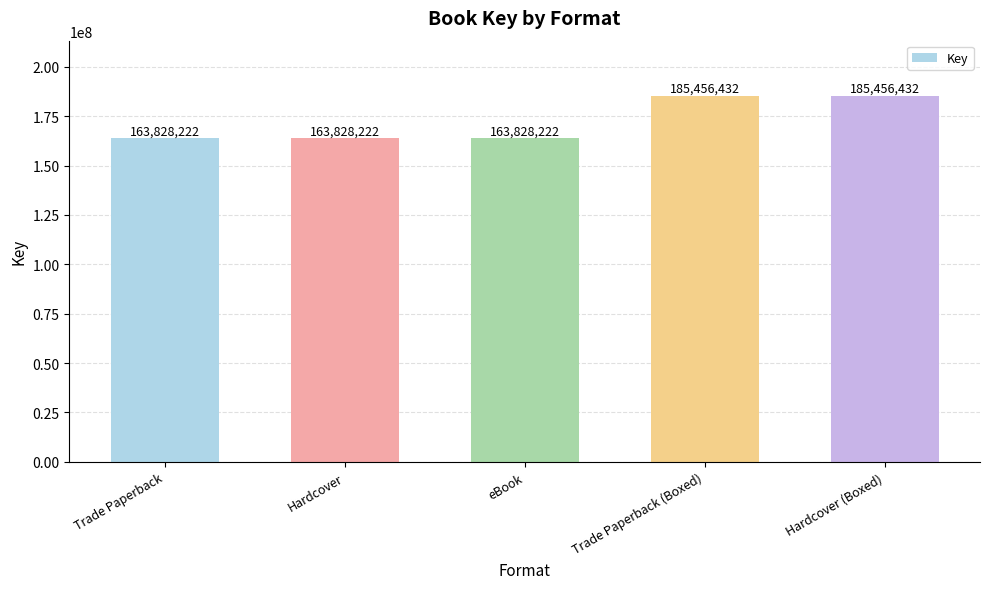

What position from the right is Trade Paperback (Boxed)?

2